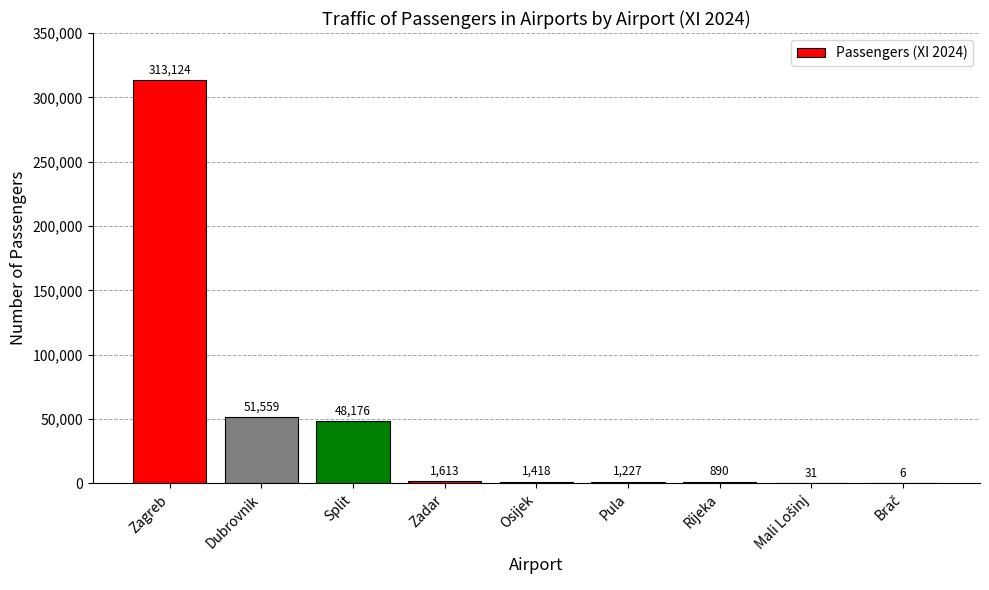

The value at Dubrovnik is 51559. True or false?

True